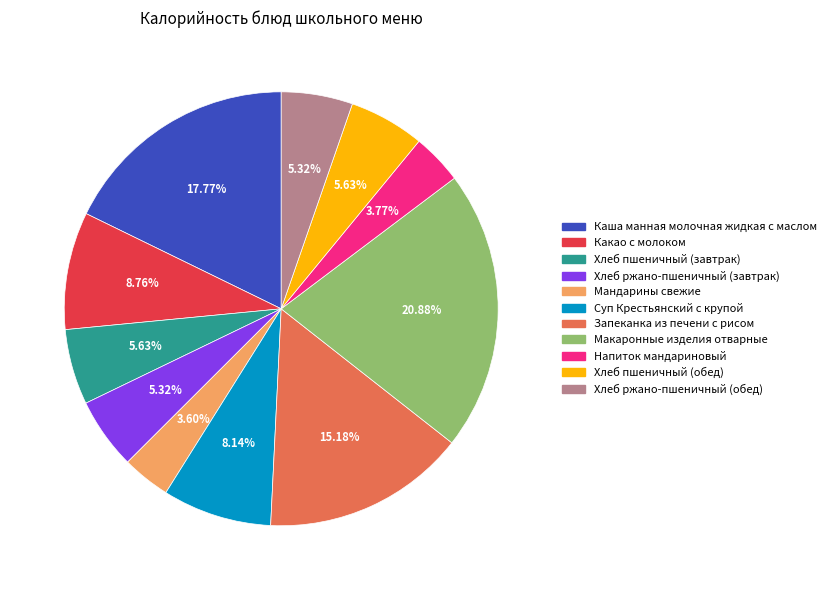

Which category has the biggest portion of the pie?

Макаронные изделия отварные